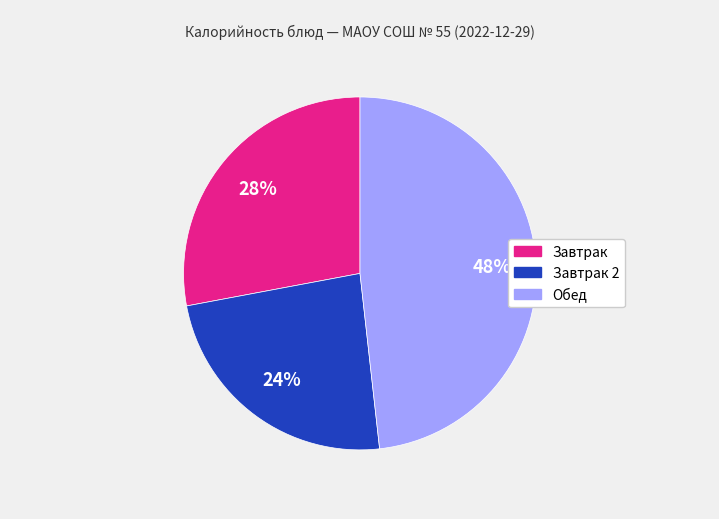

Is there a majority slice in this chart?

No